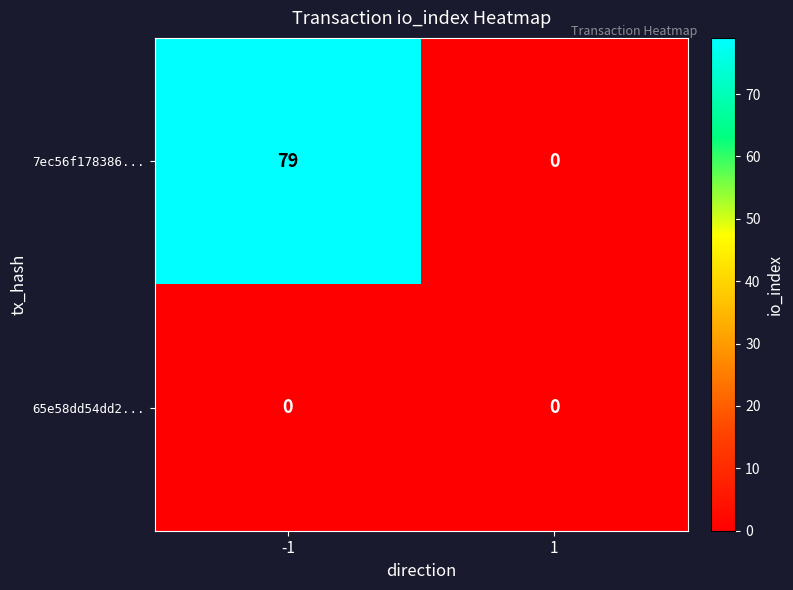

Reading left to right, transcribe all the data shown in this chart.

7ec56f178386...: 79	0
65e58dd54dd2...: 0	0